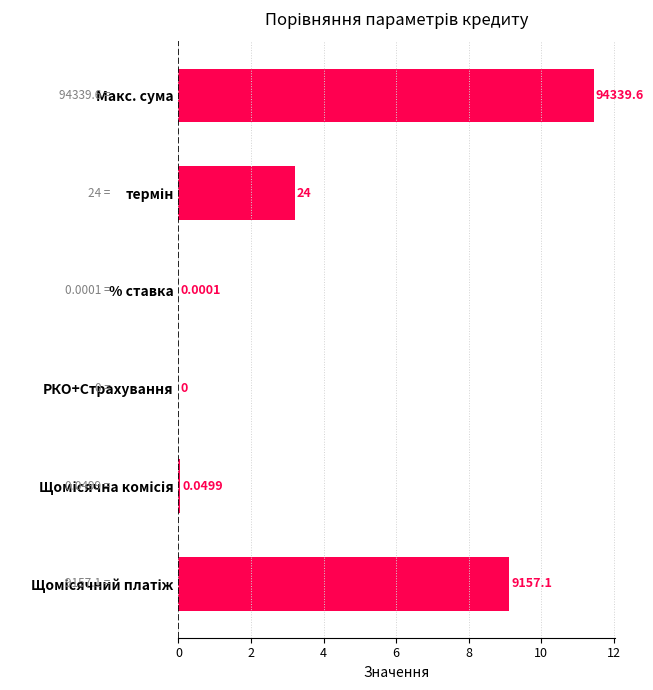

Which label corresponds to the largest value in the chart?

Макс. сума